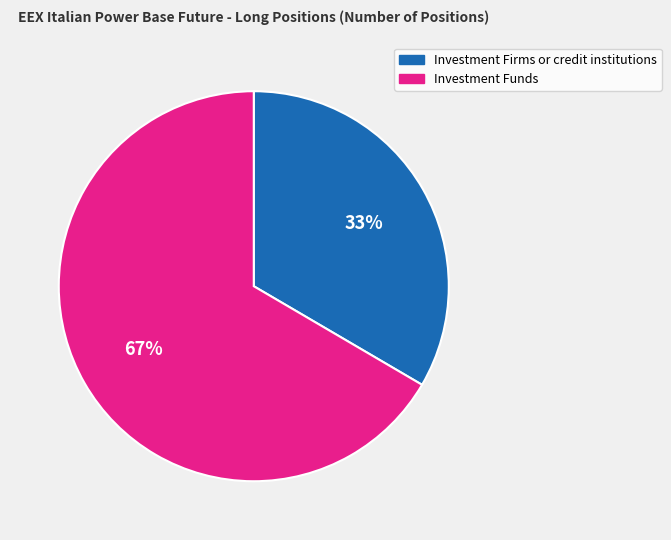

What percentage is the Investment Funds slice, to the nearest percent?

67%